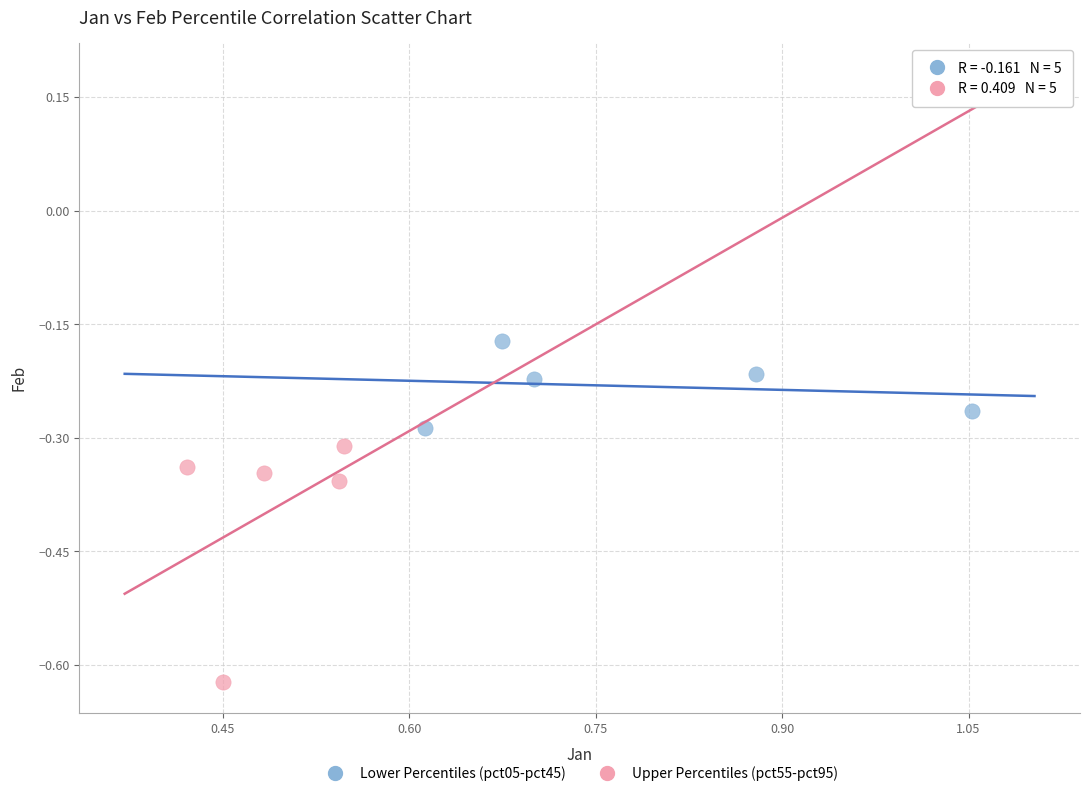

Which series reaches the minimum Y coordinate?

Upper Percentiles (pct55-pct95)